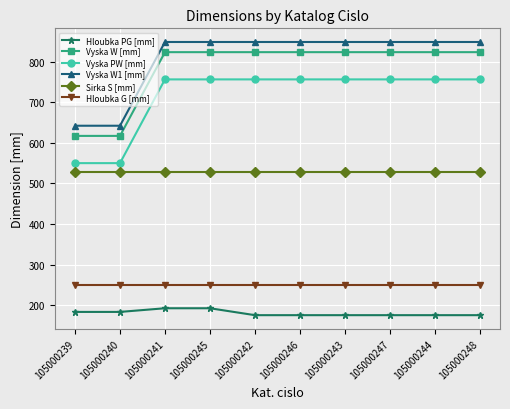

What is the lowest value of the Vyska W1 [mm] series?

642